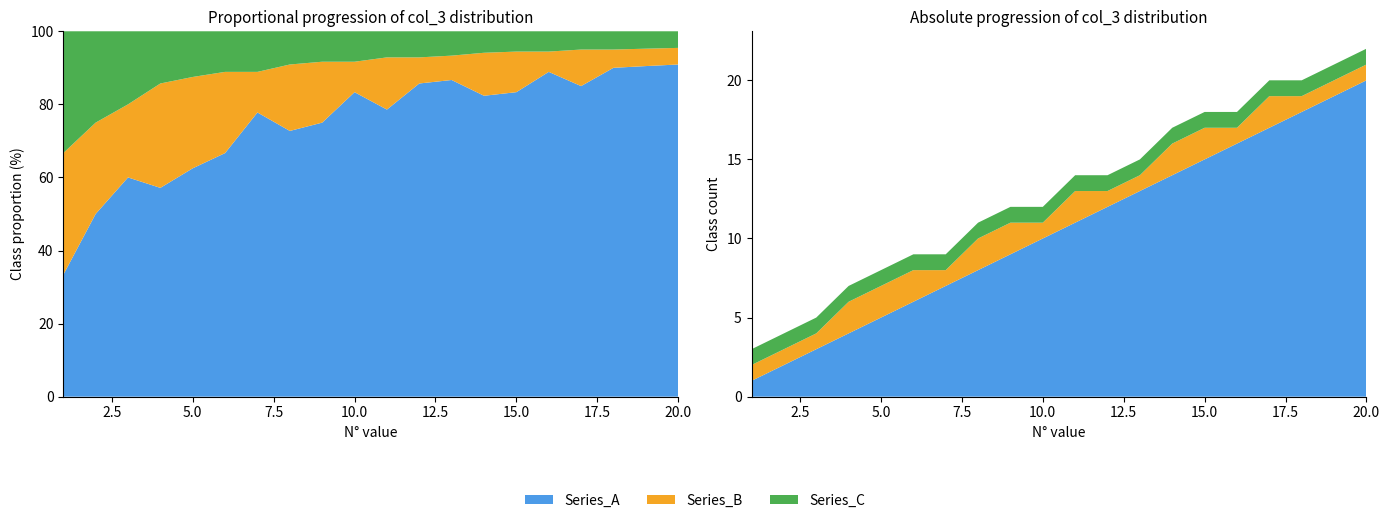

Reading left to right, transcribe all the data shown in this chart.

col_3_A: 1=1	2=2	3=3	4=4	5=5	6=6	7=7	8=8	9=9	10=10	11=11	12=12	13=13	14=14	15=15	16=16	17=17	18=18	19=19	20=20
col_3_B: 1=1	2=1	3=1	4=2	5=2	6=2	7=1	8=2	9=2	10=1	11=2	12=1	13=1	14=2	15=2	16=1	17=2	18=1	19=1	20=1
col_3_C: 1=1	2=1	3=1	4=1	5=1	6=1	7=1	8=1	9=1	10=1	11=1	12=1	13=1	14=1	15=1	16=1	17=1	18=1	19=1	20=1